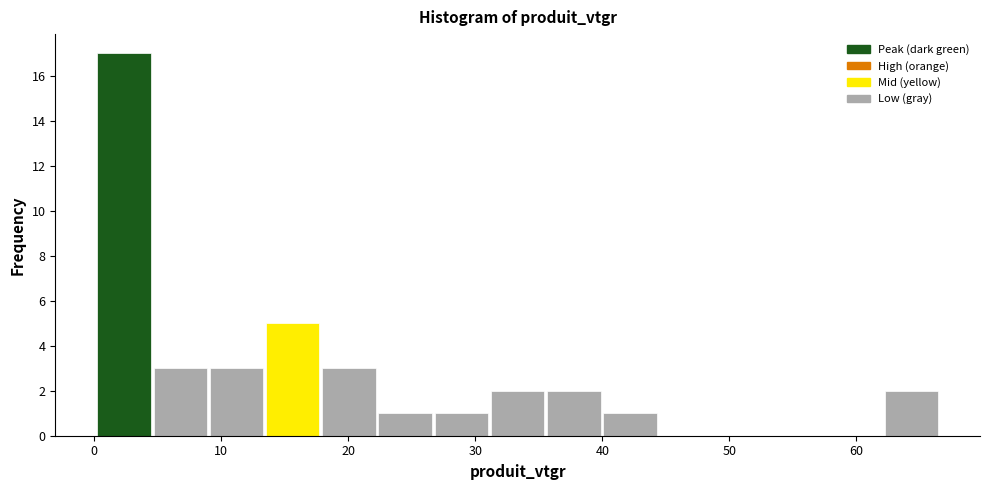

Reading left to right, list every bar in this chart as the range it spans on the x-axis followed by its height. Neither the bar edges nor the heights are printed on the chart, so give them approximately, as read against the axes.

0 to 5: 17
5 to 9: 3
9 to 13: 3
13 to 18: 5
18 to 22: 3
22 to 27: 1
27 to 31: 1
31 to 36: 2
36 to 40: 2
40 to 44: 1
44 to 49: 0
49 to 53: 0
53 to 58: 0
58 to 62: 0
62 to 67: 2